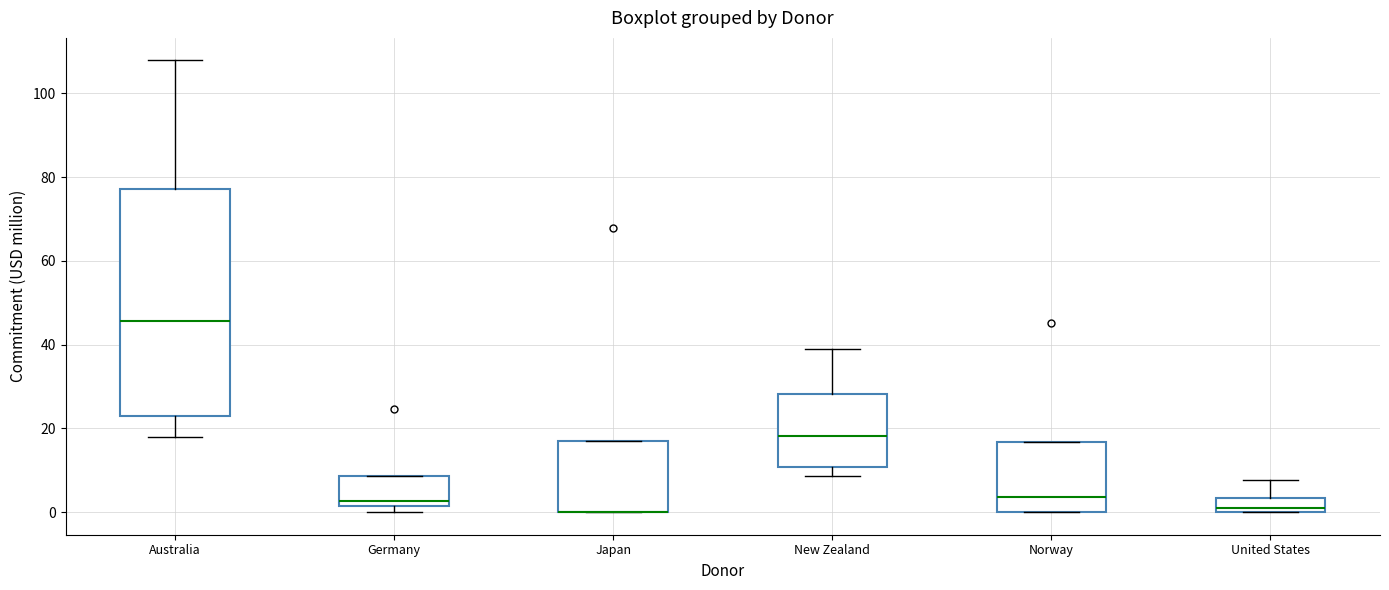

Where does the median line of the box for Norway sit on the y-axis? The values are not printed on the chart, so give them approximately, as read against the axis.

4